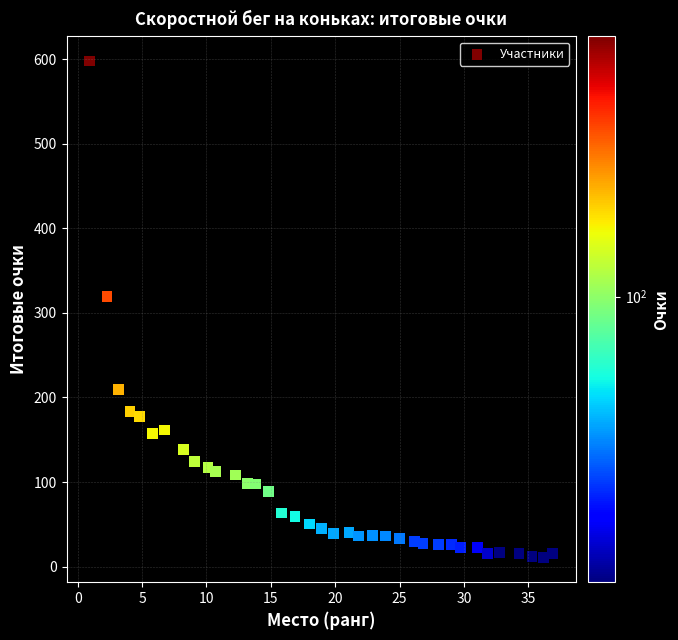

What is the range of Y values (max minus min)?

586.6